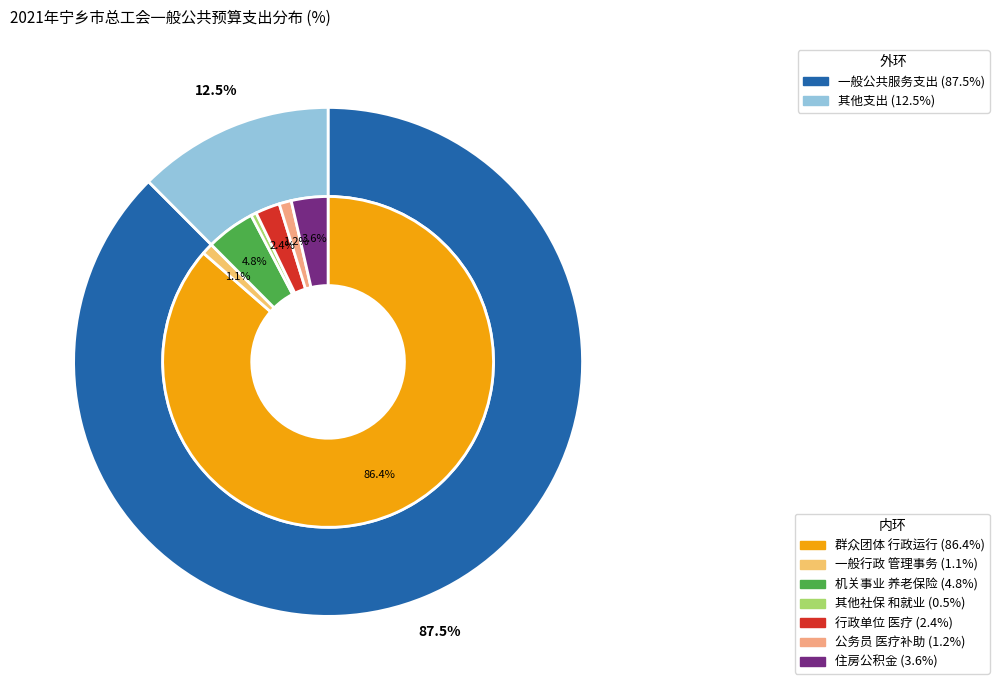

The 一般公共服务支出 slice represents 88% of the pie. True or false?

True